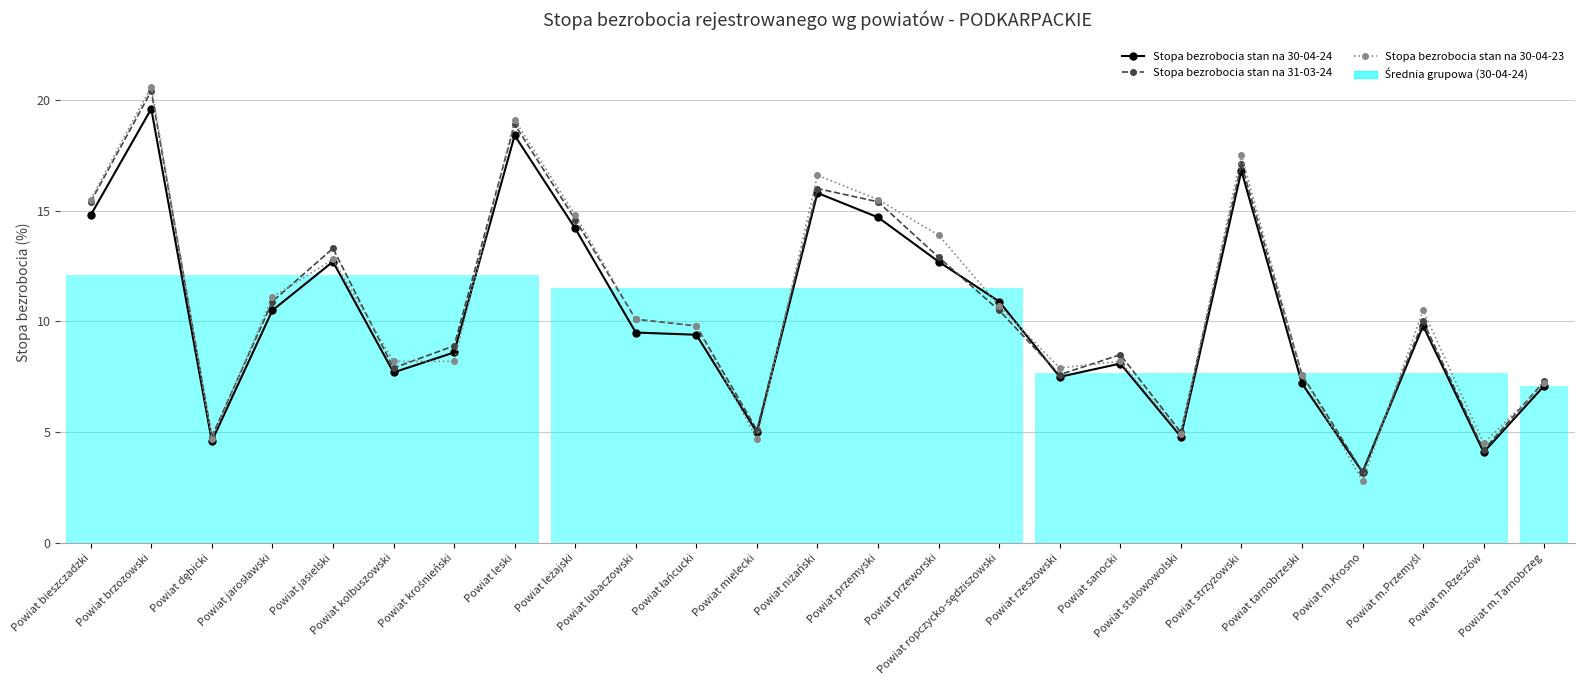

Reading left to right, transcribe all the data shown in this chart.

Stopa bezrobocia stan na 30-04-24: 14.8	19.6	4.6	10.5	12.7	7.7	8.6	18.4	14.2	9.5	9.4	5.0	15.8	14.7	12.7	10.9	7.5	8.1	4.8	16.8	7.2	3.2	9.8	4.1	7.1
Stopa bezrobocia stan na 31-03-24: 15.4	20.4	4.8	10.9	13.3	7.9	8.9	18.9	14.6	10.1	9.8	5.1	16.0	15.4	12.9	10.5	7.6	8.5	5.0	17.1	7.6	3.2	10.0	4.2	7.3
Stopa bezrobocia stan na 30-04-23: 15.5	20.6	4.7	11.1	12.8	8.2	8.2	19.1	14.8	10.1	9.8	4.7	16.6	15.5	13.9	10.7	7.9	8.2	4.9	17.5	7.6	2.8	10.5	4.5	7.2